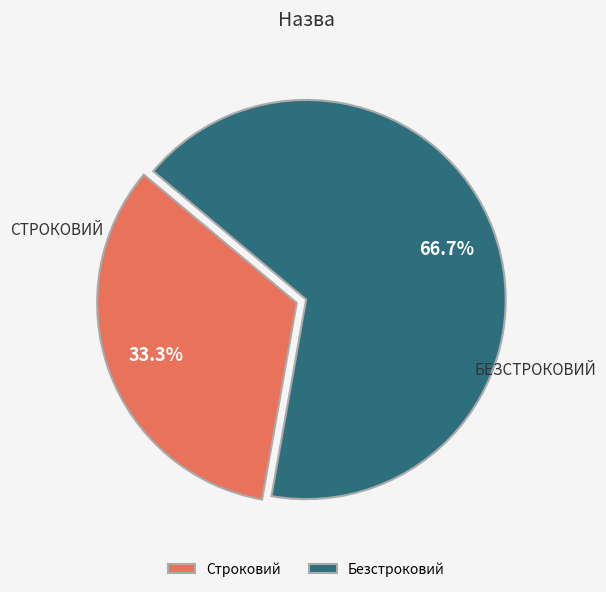

To the nearest percent, what portion does Безстроковий represent?

67%